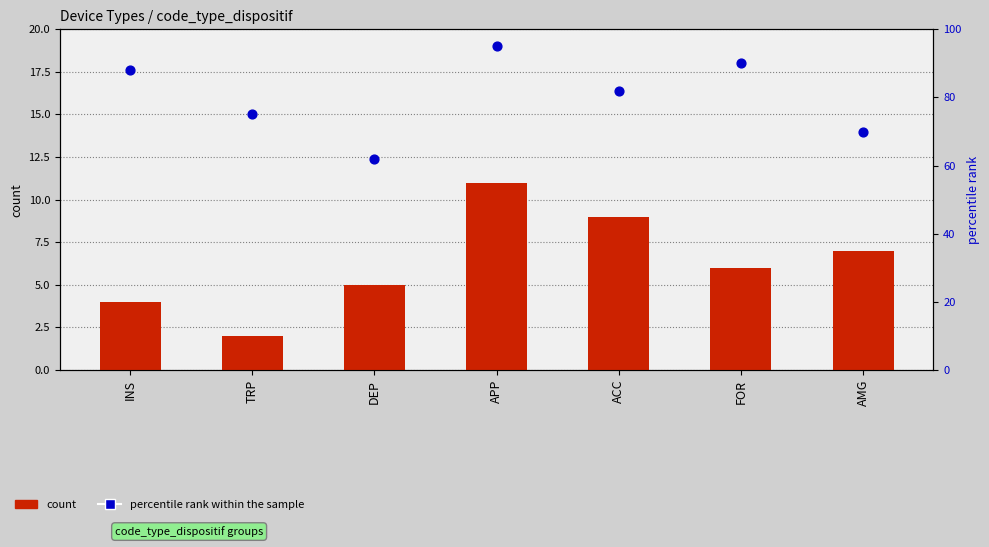

At which category is the sum across all series the highest?

APP